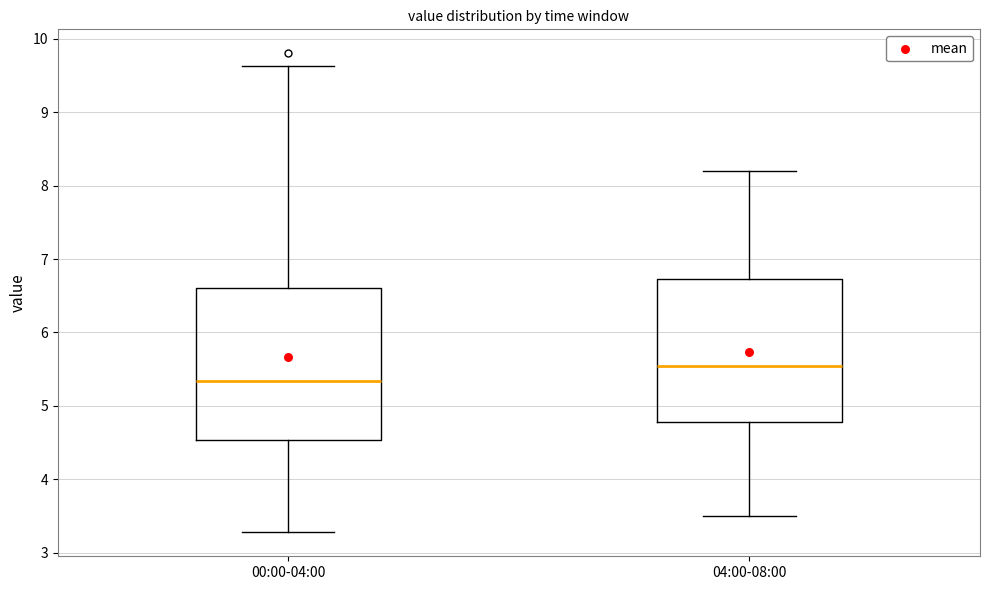

Reading left to right, read every box against the y-axis: the position of its median line, the range the box covers, and the ends of its whiskers. The values are not printed on the chart, so give them approximately, as read against the axis.

00:00-04:00: median 5.3, box 4.5 to 6.6, whiskers 3.3 to 9.6
04:00-08:00: median 5.6, box 4.8 to 6.7, whiskers 3.5 to 8.2